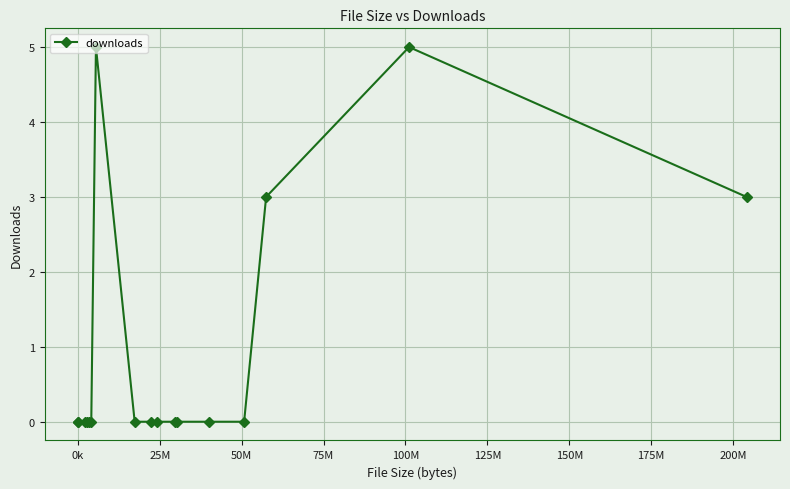

What is the value of the 17th point from the left?

3